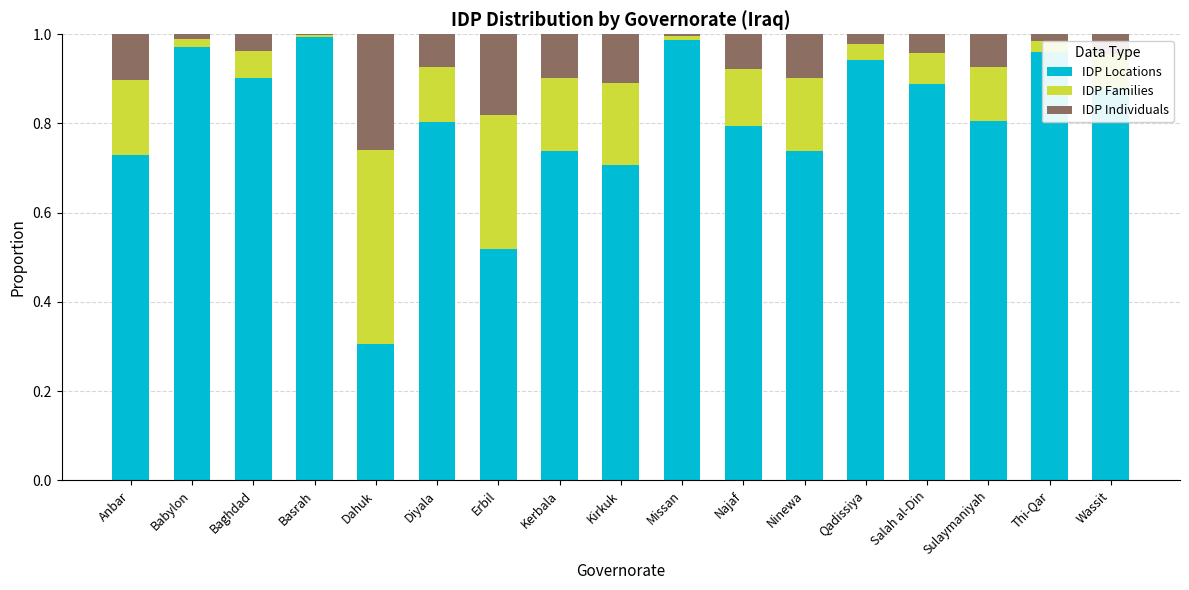

What is the sum of the IDP Locations values at Sulaymaniyah and Najaf?

1.6